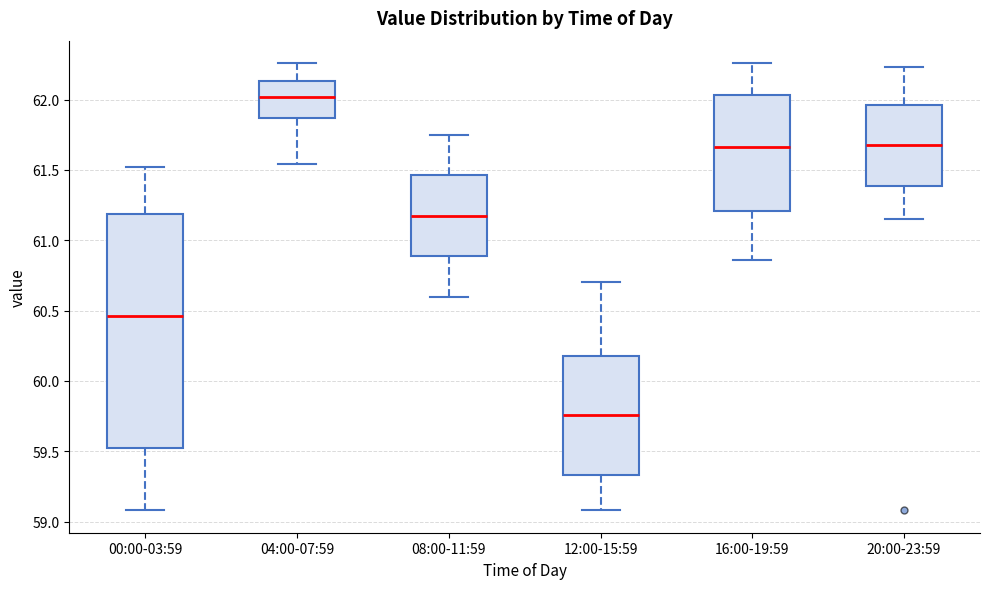

Which box has the highest median line?

04:00-07:59